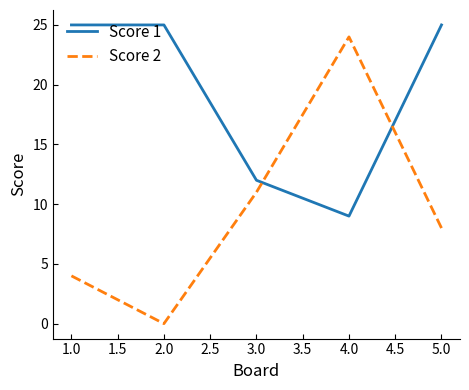

At which category does Score 2 reach its first local valley?

2.0